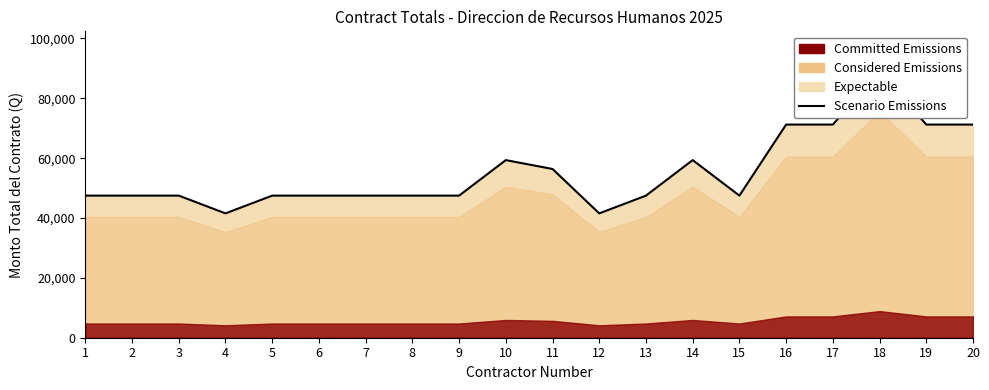

Reading right to left, list all the values displayed in this chart.

20=71225.8	19=71225.8	18=89032.3	17=71225.8	16=71225.8	15=47483.9	14=59354.8	13=47483.9	12=41548.4	11=56387.1	10=59354.8	9=47483.9	8=47483.9	7=47483.9	6=47483.9	5=47483.9	4=41548.4	3=47483.9	2=47483.9	1=47483.9